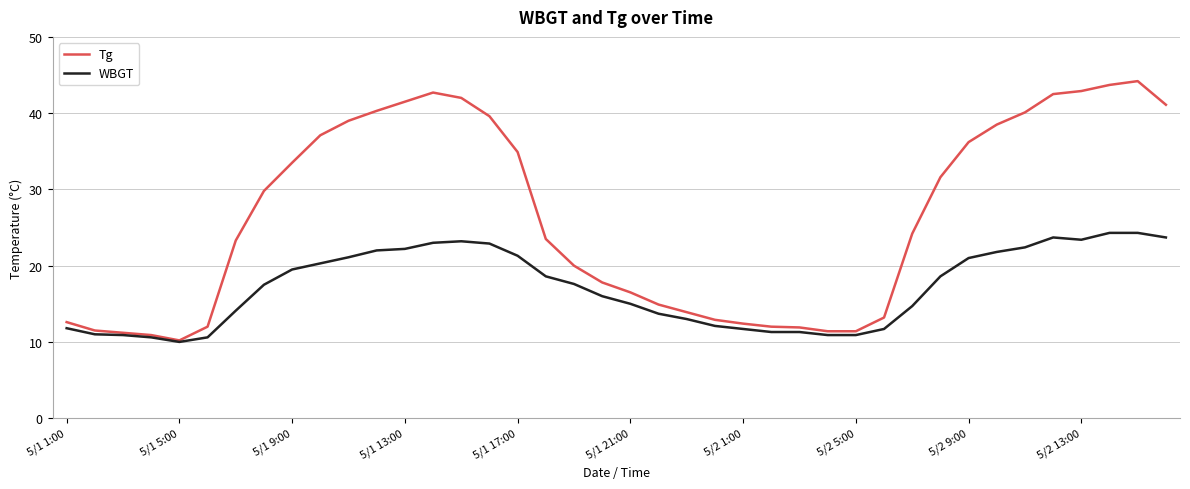

What is the highest value of the Tg series?

44.2